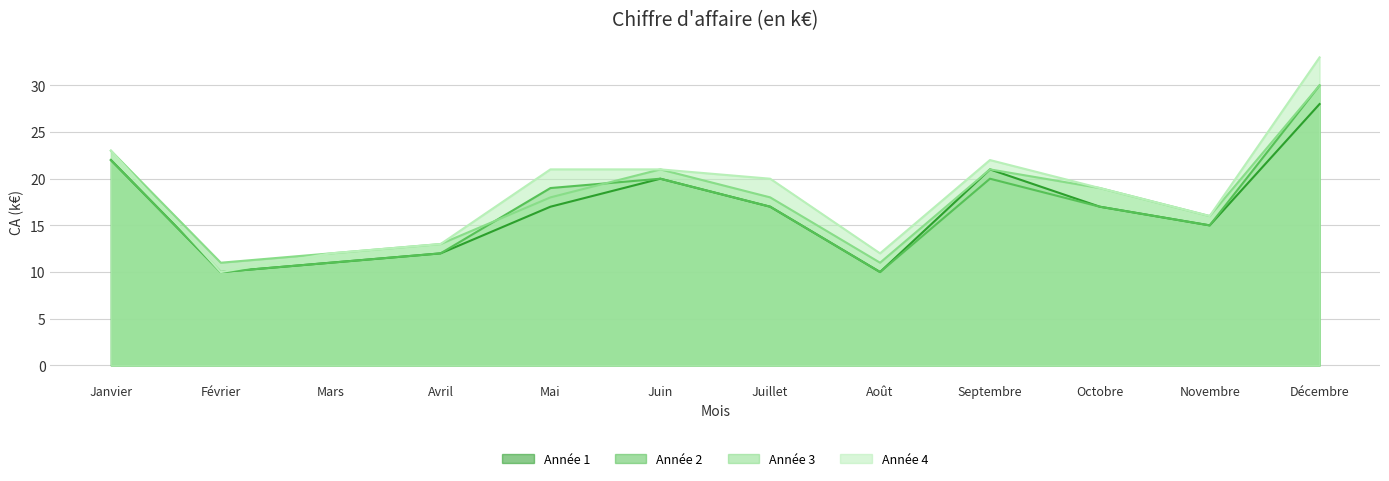

True or false: Année 4 and Année 3 cross at least once.

False